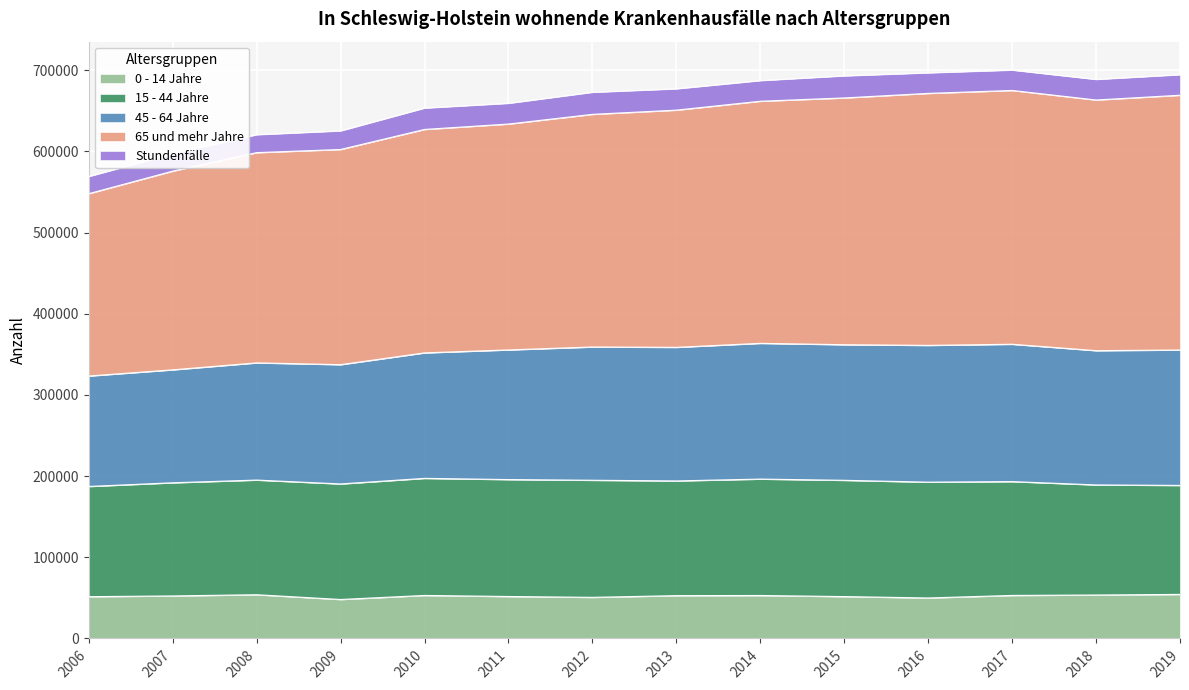

What is the maximum value for 0 - 14 Jahre?

54272